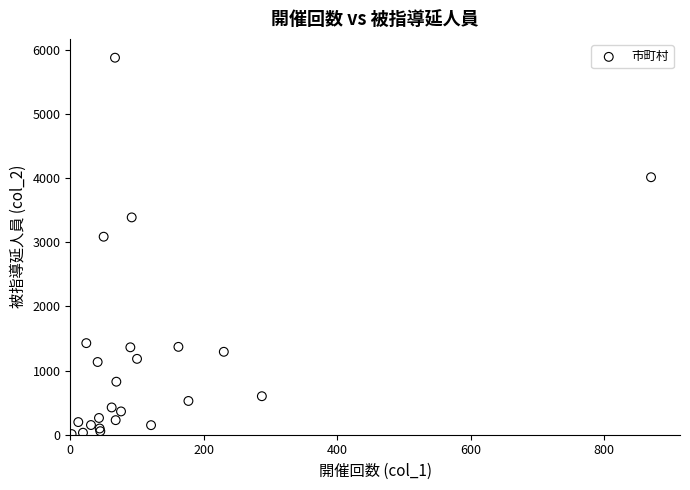

What Y value in the scatter plot is closest to 2942?

3085